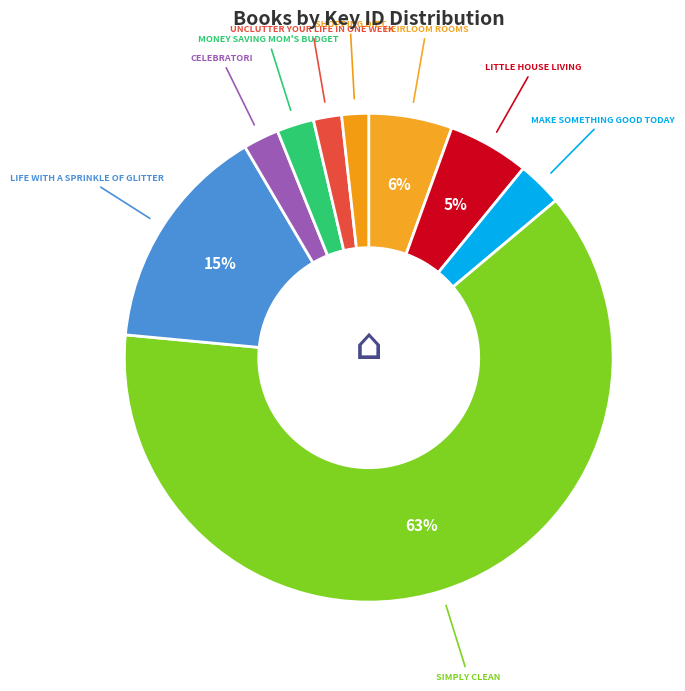

What is the largest slice in the pie chart?

Simply Clean